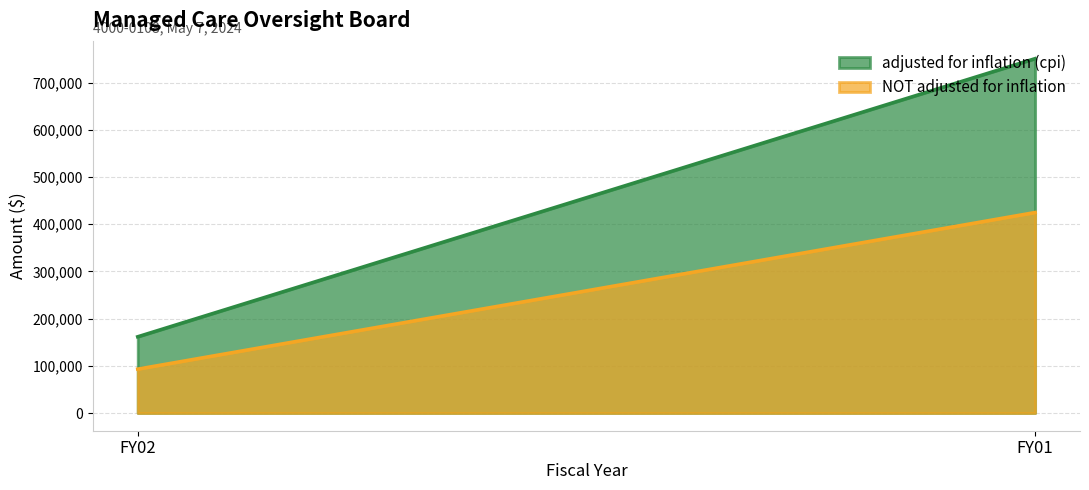

How many values in the NOT adjusted for inflation series are below 425000?

1